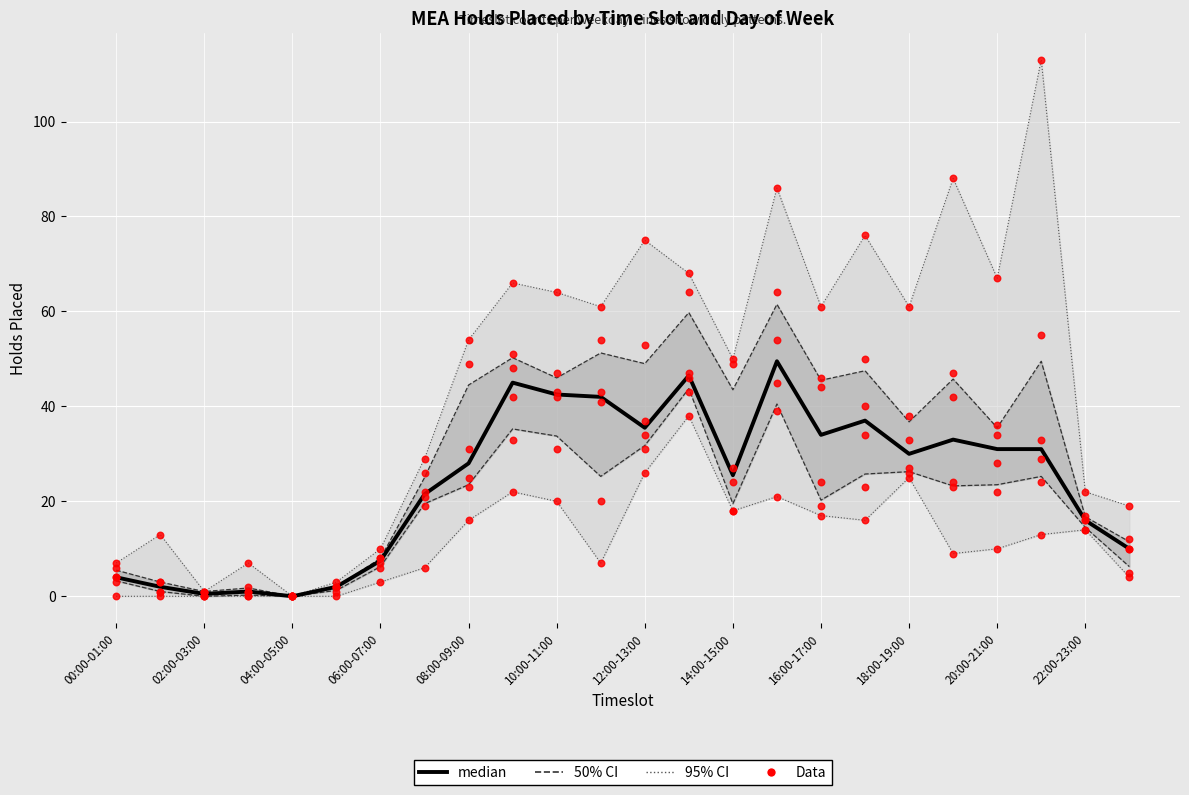

Which series contains the lowest Y value?

median